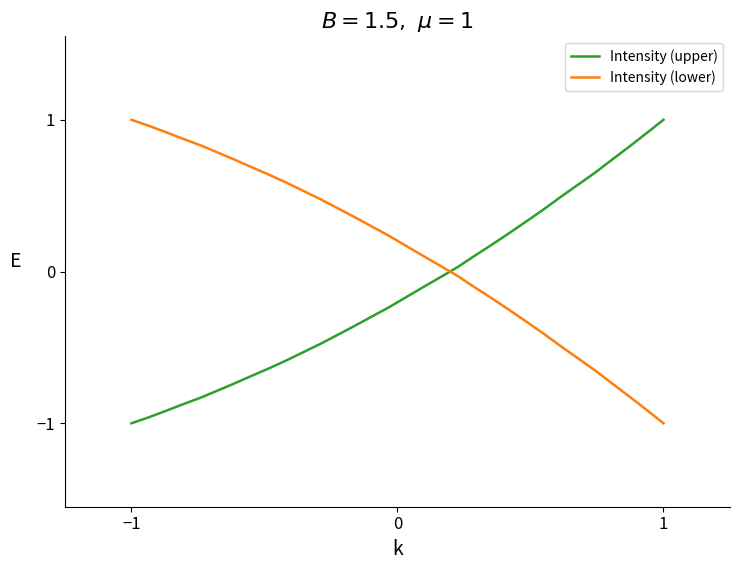

After their last crossing, which series has the higher values: Intensity (upper) or Intensity (lower)?

Intensity (upper)